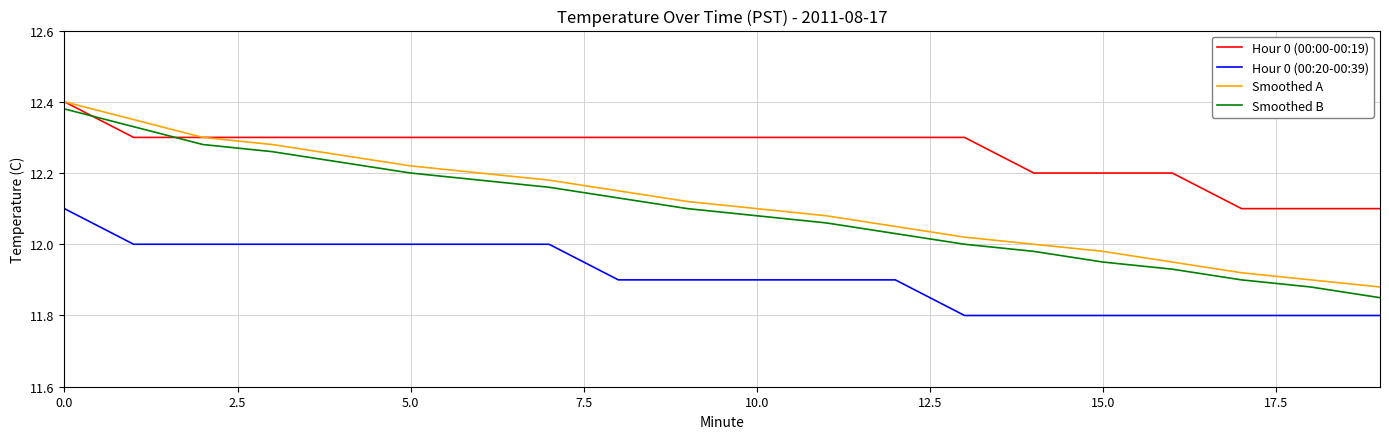

Which series has the largest total across all categories?

Hour 0 (00:00-00:19)